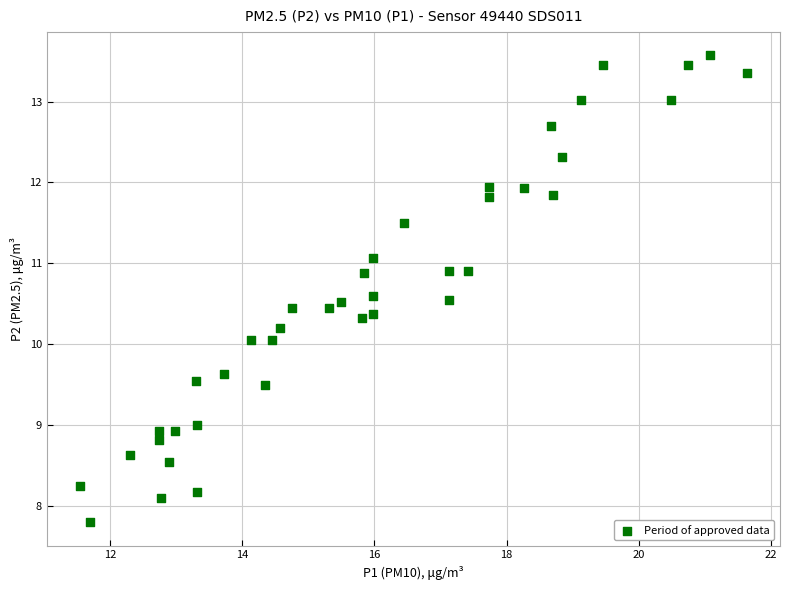

What is the range of Y values (max minus min)?

5.8